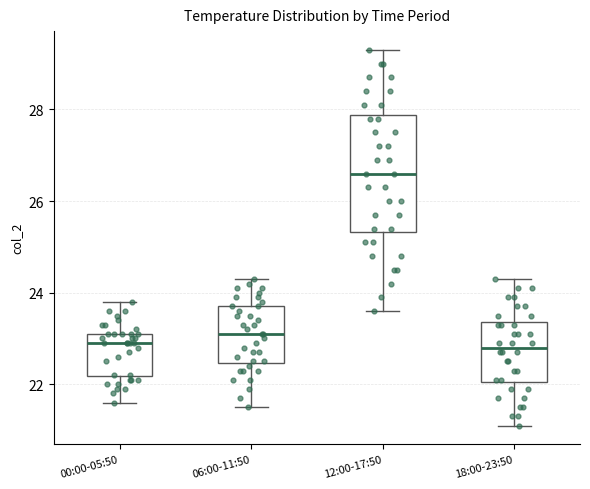

Which box's median line is the highest?

12:00-17:50